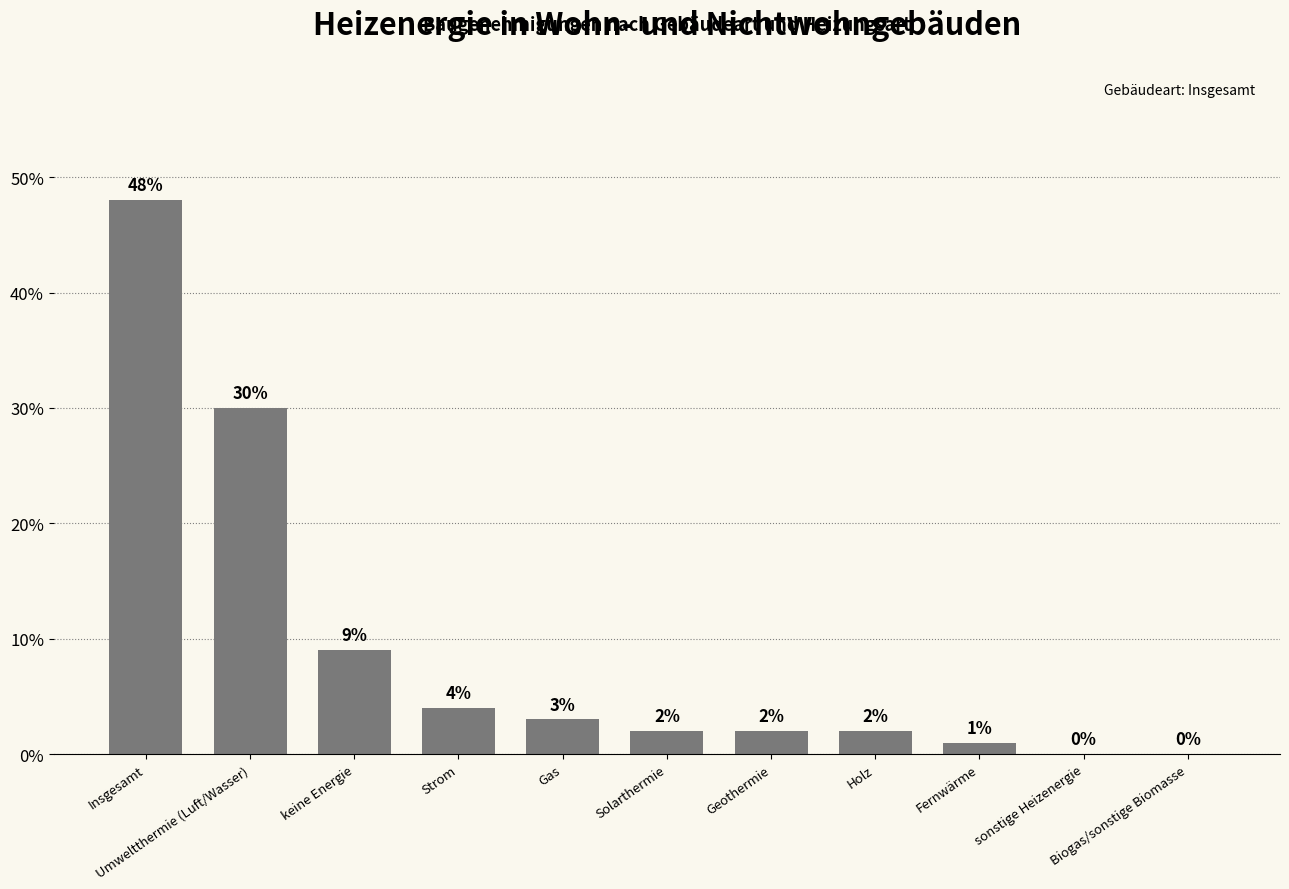

What is the maximum value shown in the chart?

48